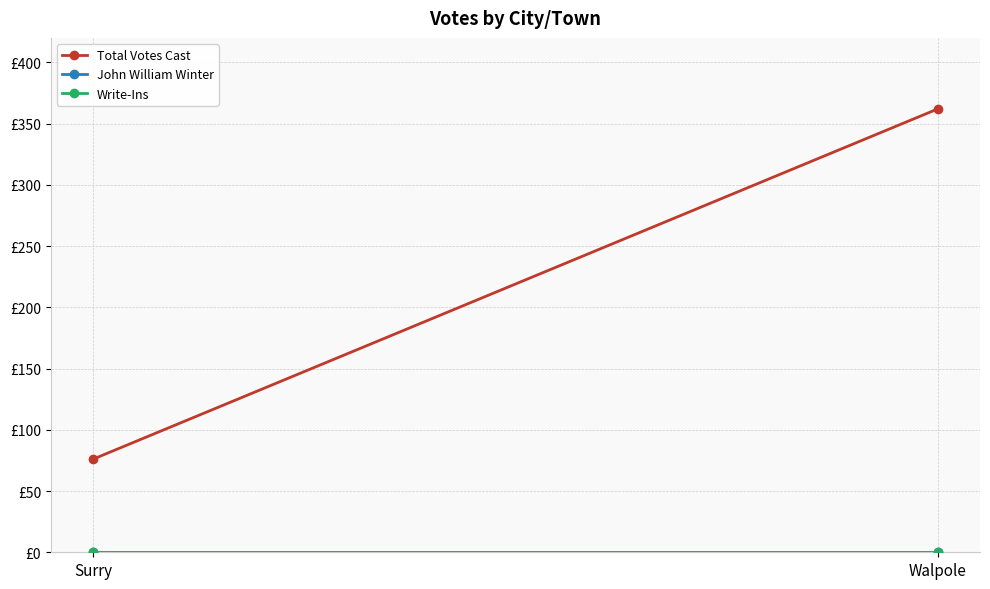

List the labels in order of Write-Ins value, largest first.

Surry, Walpole